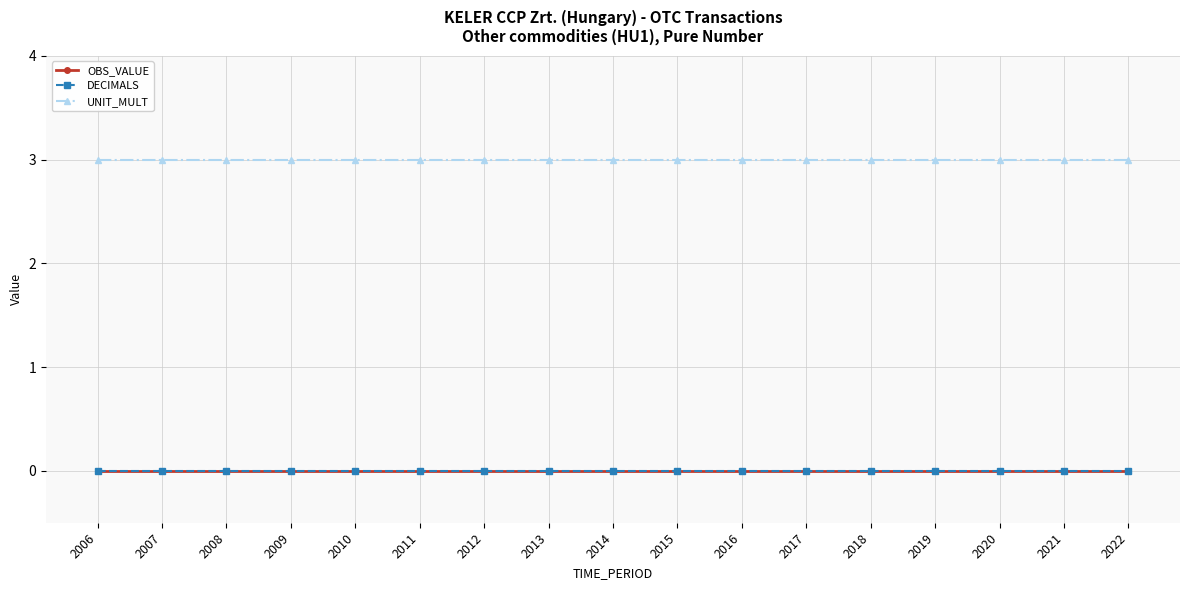

Does the chart display data point markers on the line(s)?

Yes